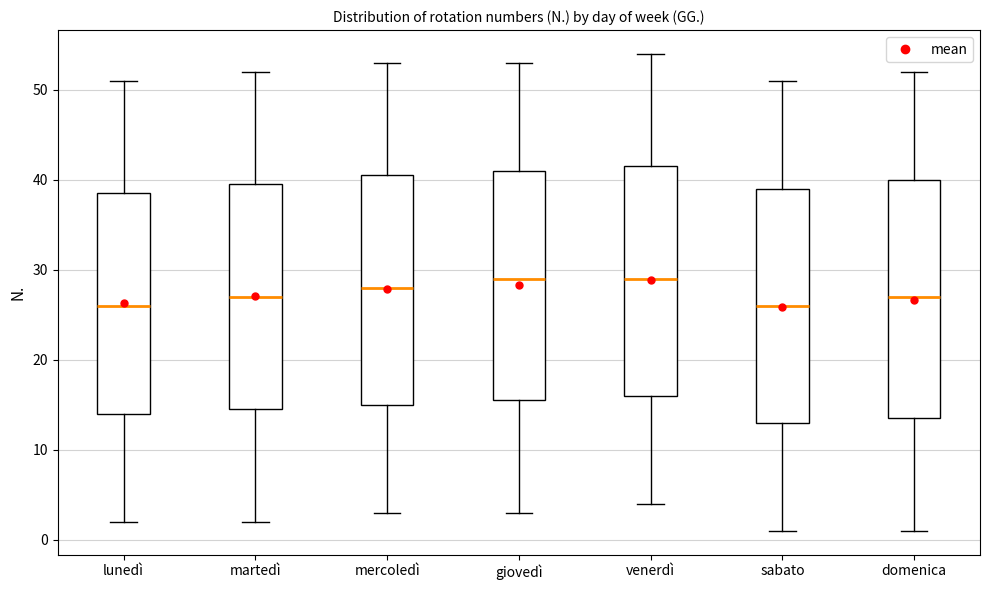

Reading left to right, transcribe this box plot: for each box, give where its median line is, the range the box spans, and where its two whiskers end, as read against the y-axis. The values are not printed on the chart, so give them approximately, as read against the axis.

lunedì: median 26, box 14 to 39, whiskers 2 to 51
martedì: median 27, box 15 to 40, whiskers 2 to 52
mercoledì: median 28, box 15 to 41, whiskers 3 to 53
giovedì: median 29, box 16 to 41, whiskers 3 to 53
venerdì: median 29, box 16 to 42, whiskers 4 to 54
sabato: median 26, box 13 to 39, whiskers 1 to 51
domenica: median 27, box 14 to 40, whiskers 1 to 52